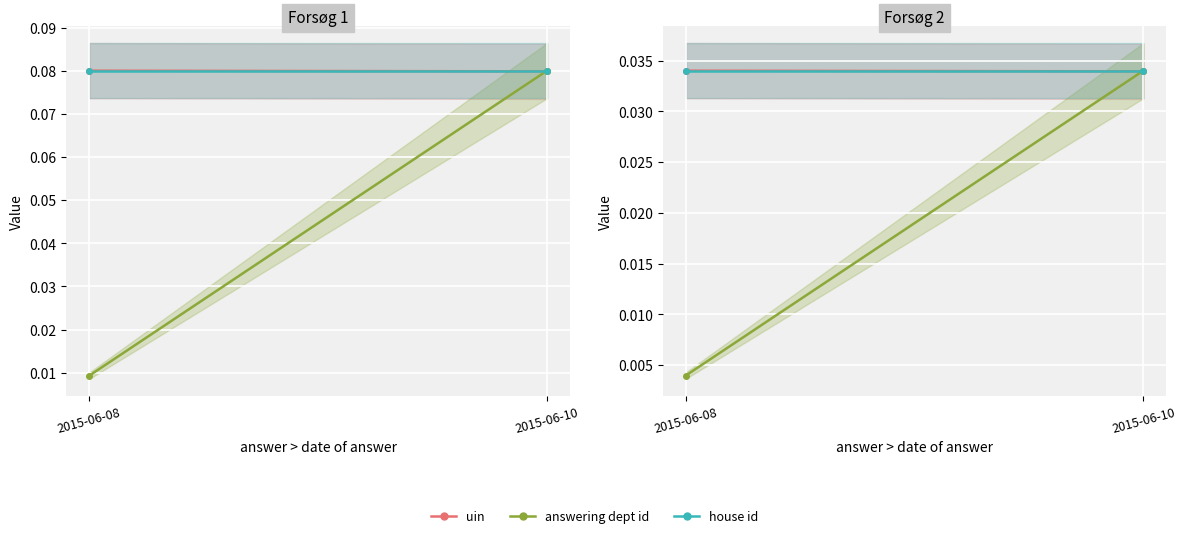

At which label does uin reach its peak?

2015-06-08